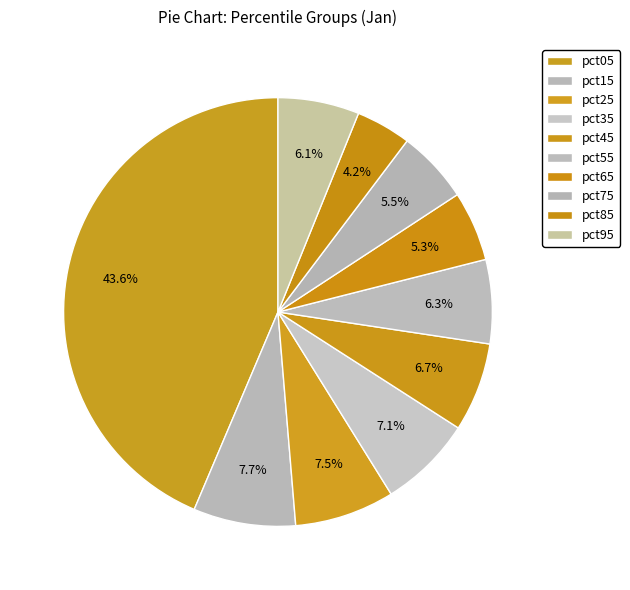

Does any single category account for the majority?

No